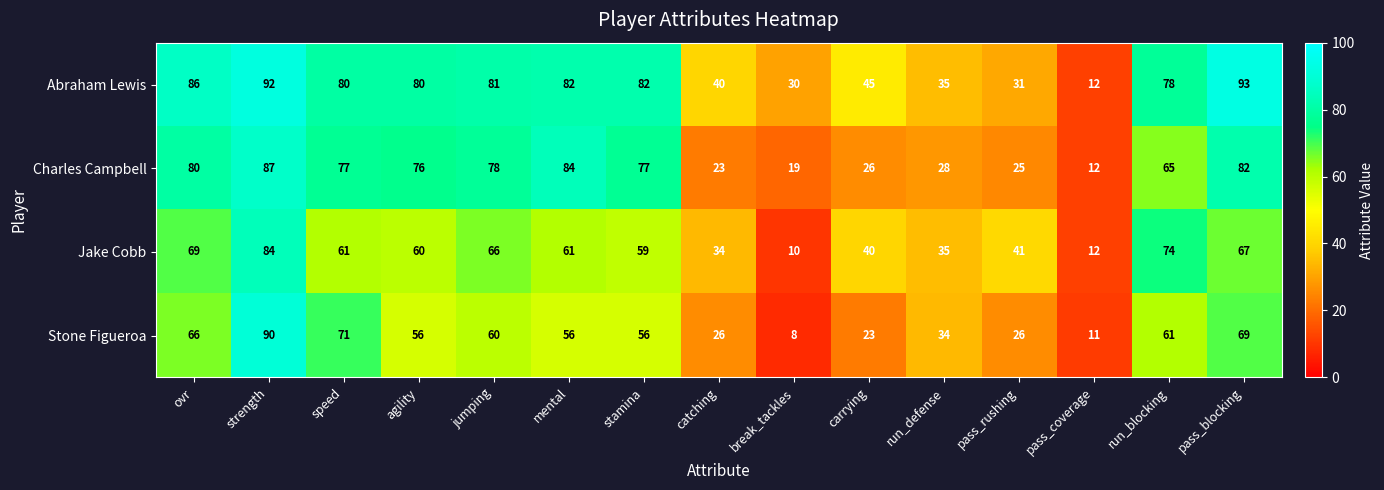

Rank the series at mental from highest to lowest value.

Charles Campbell, Abraham Lewis, Jake Cobb, Stone Figueroa